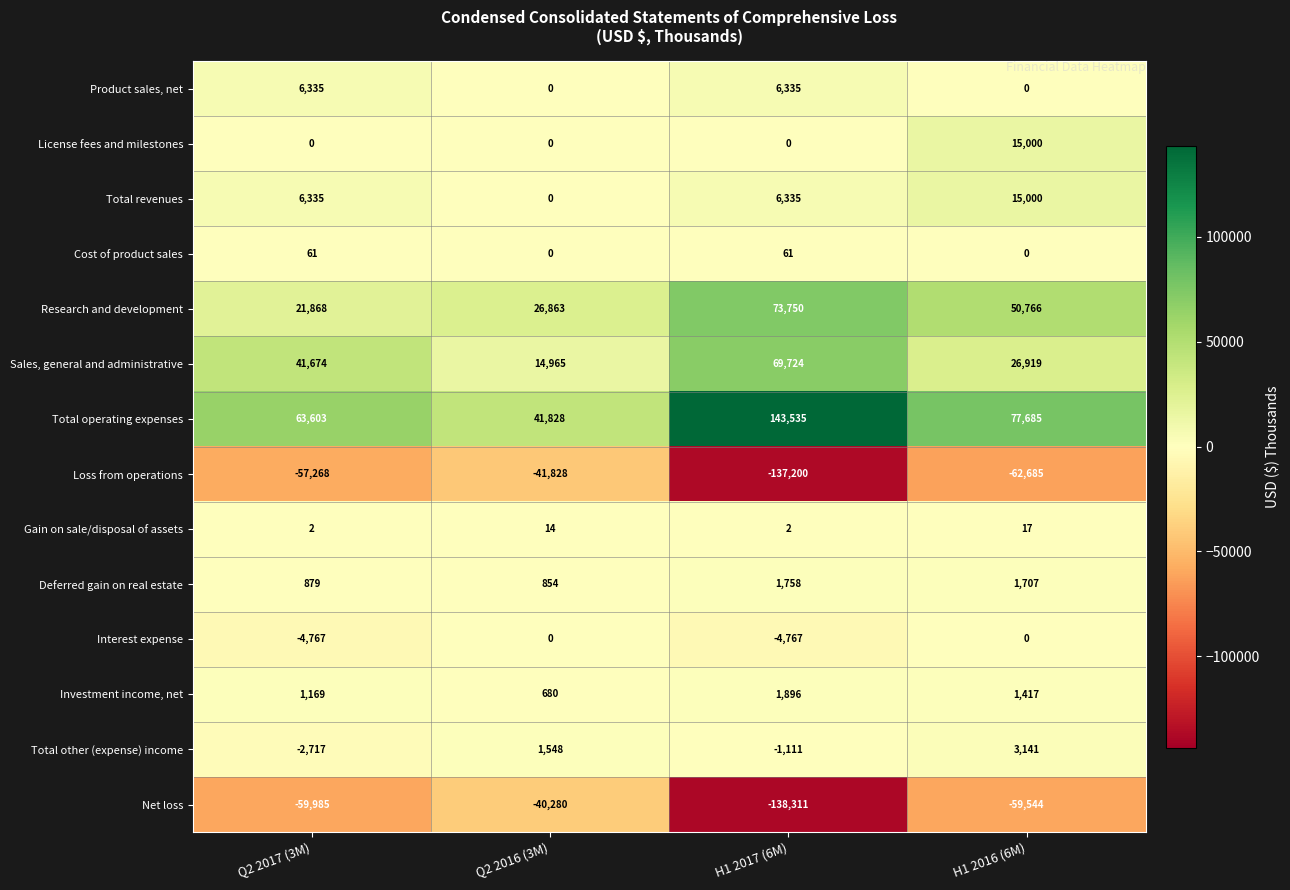

How many distinct data groups are displayed?

14